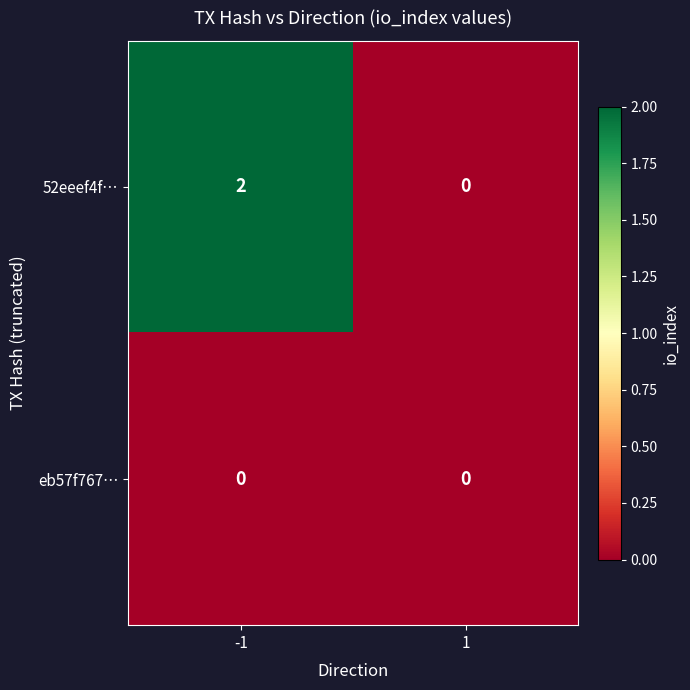

Which series has the widest spread of values?

52eeef4f…